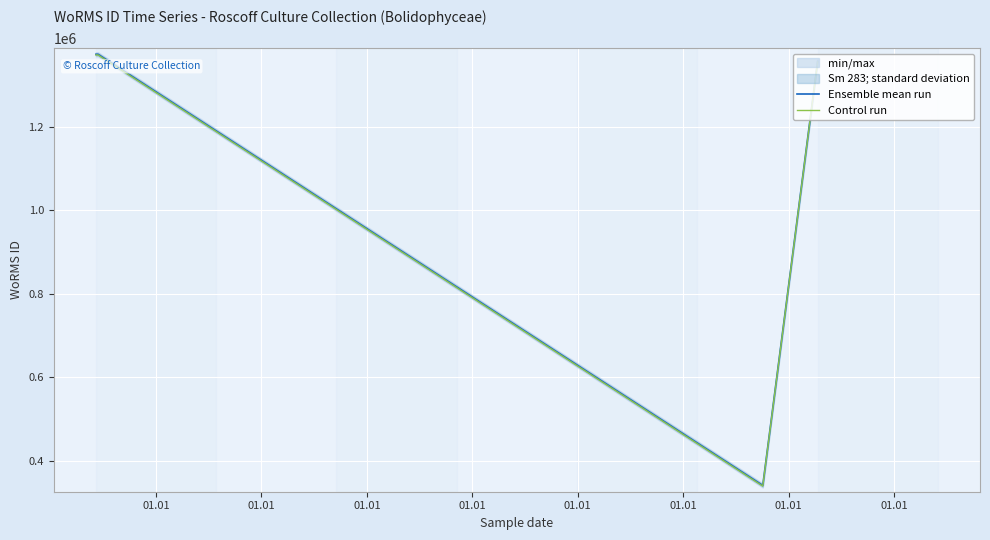

Is this an area chart (filled region under the line)?

No